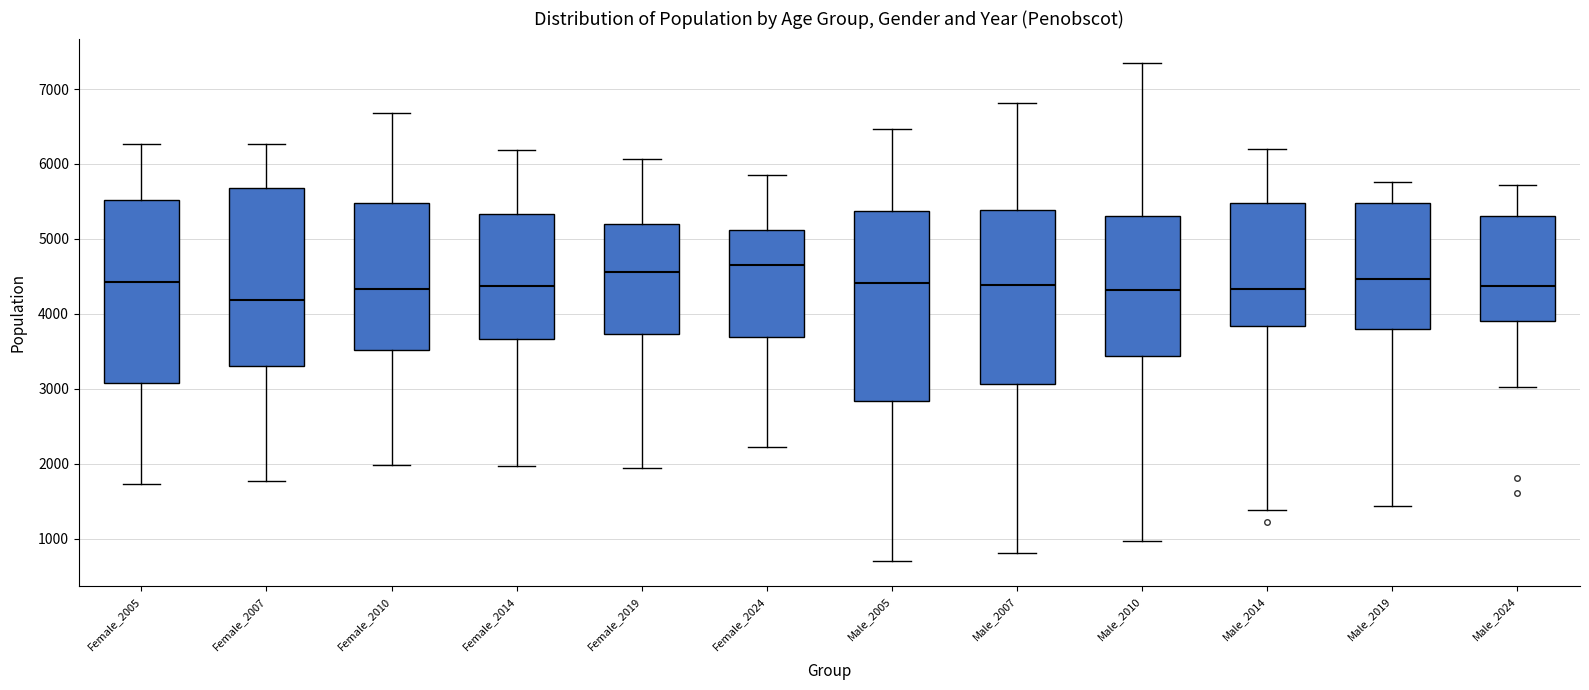

Reading left to right, read every box against the y-axis: the position of its median line, the range the box covers, and the ends of its whiskers. The values are not printed on the chart, so give them approximately, as read against the axis.

Female_2005: median 4400, box 3100 to 5500, whiskers 1700 to 6300
Female_2007: median 4200, box 3300 to 5700, whiskers 1800 to 6300
Female_2010: median 4300, box 3500 to 5500, whiskers 2000 to 6700
Female_2014: median 4400, box 3700 to 5300, whiskers 2000 to 6200
Female_2019: median 4600, box 3700 to 5200, whiskers 1900 to 6100
Female_2024: median 4700, box 3700 to 5100, whiskers 2200 to 5900
Male_2005: median 4400, box 2800 to 5400, whiskers 700 to 6500
Male_2007: median 4400, box 3100 to 5400, whiskers 800 to 6800
Male_2010: median 4300, box 3400 to 5300, whiskers 1000 to 7300
Male_2014: median 4300, box 3800 to 5500, whiskers 1400 to 6200
Male_2019: median 4500, box 3800 to 5500, whiskers 1400 to 5800
Male_2024: median 4400, box 3900 to 5300, whiskers 3000 to 5700